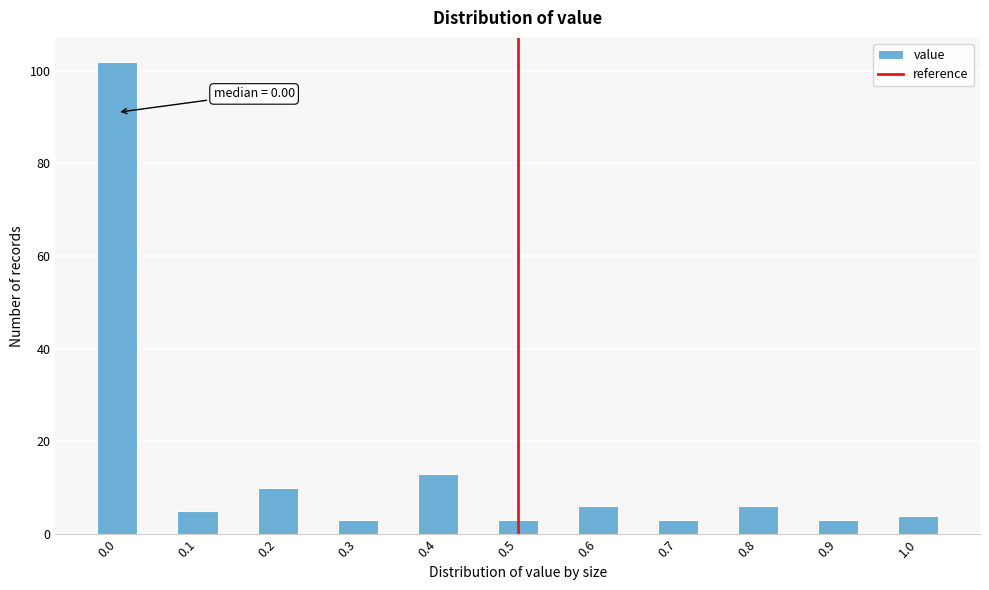

Over which range of the x-axis is the bar tallest?

-0.025 to 0.025